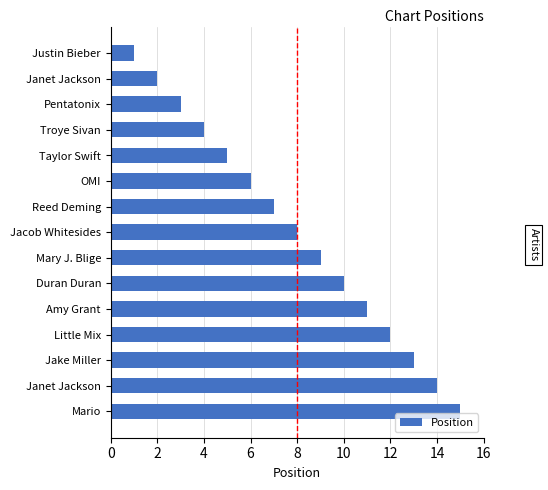

What is the average value?

8